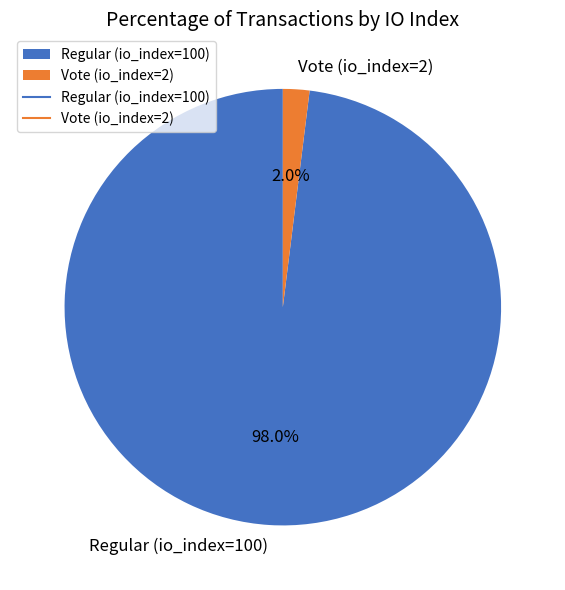

What percentage is the Vote (io_index=2) slice, to the nearest percent?

2%